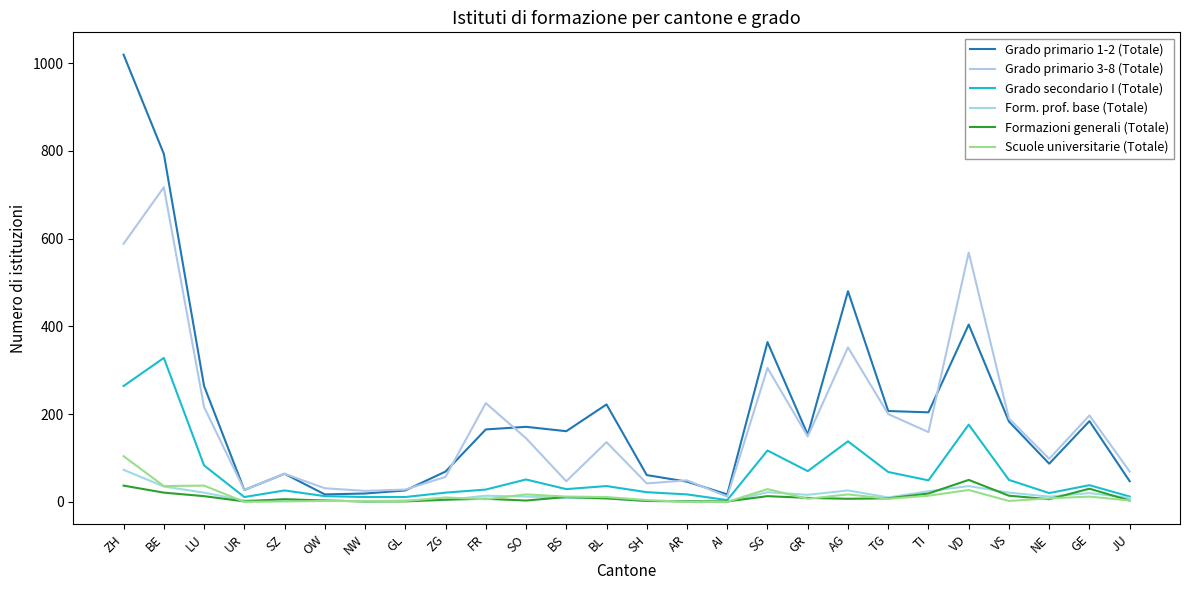

Reading left to right, extract all data points from this chart.

Grado primario 1-2 (Totale): 1019	793	264	27	64	17	19	26	69	165	171	161	222	61	46	17	364	153	480	207	204	404	183	87	184	47
Grado primario 3-8 (Totale): 588	717	216	27	64	31	25	28	57	225	145	47	136	42	49	12	305	149	352	200	159	568	190	98	197	69
Grado secondario I (Totale): 264	328	83	11	26	13	11	11	21	28	51	29	36	22	17	4	117	70	138	68	49	176	50	20	38	12
Form. prof. base (Totale): 73	35	21	3	5	3	1	3	4	14	12	9	8	2	2	0	22	16	26	10	24	36	21	12	20	9
Formazioni generali (Totale): 37	21	13	1	6	3	1	1	5	7	3	11	8	2	1	1	13	9	7	8	19	50	14	6	30	3
Scuole universitarie (Totale): 104	36	37	0	1	2	2	2	10	6	17	12	11	4	0	0	29	7	17	7	14	27	2	8	12	3